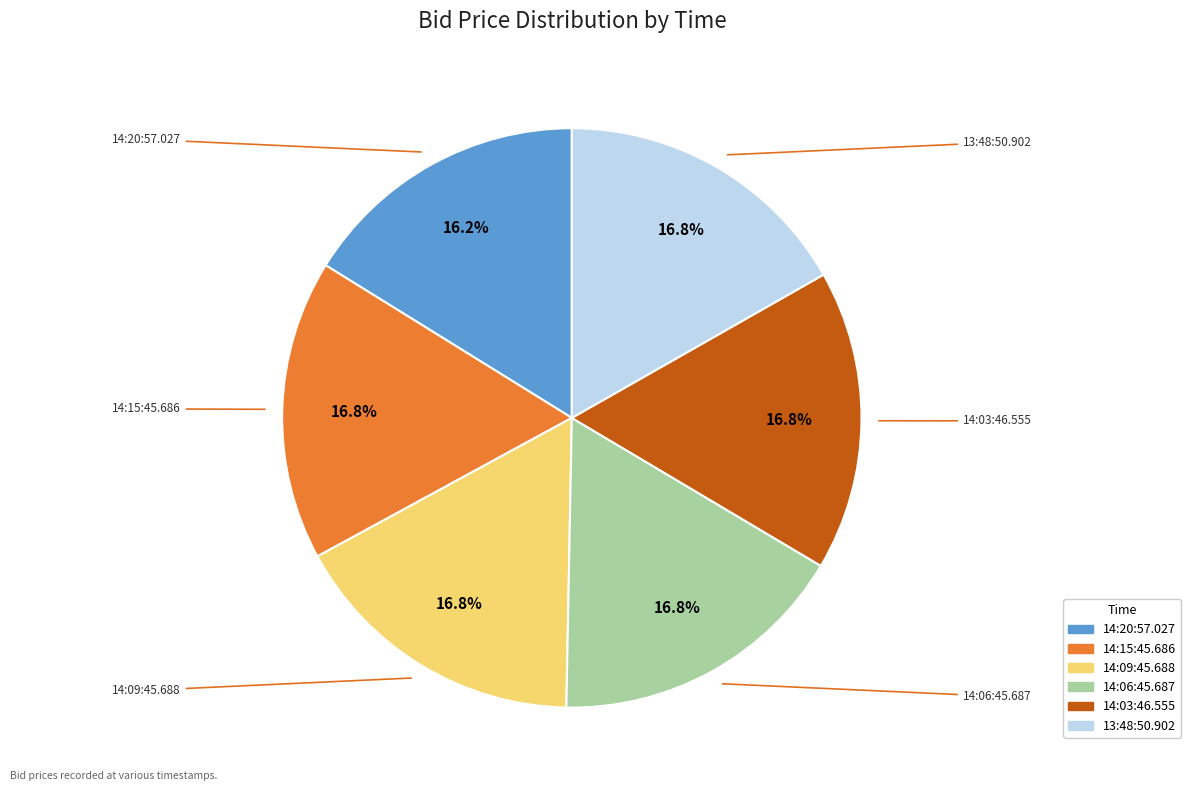

Which slice is the smallest?

14:20:57.027